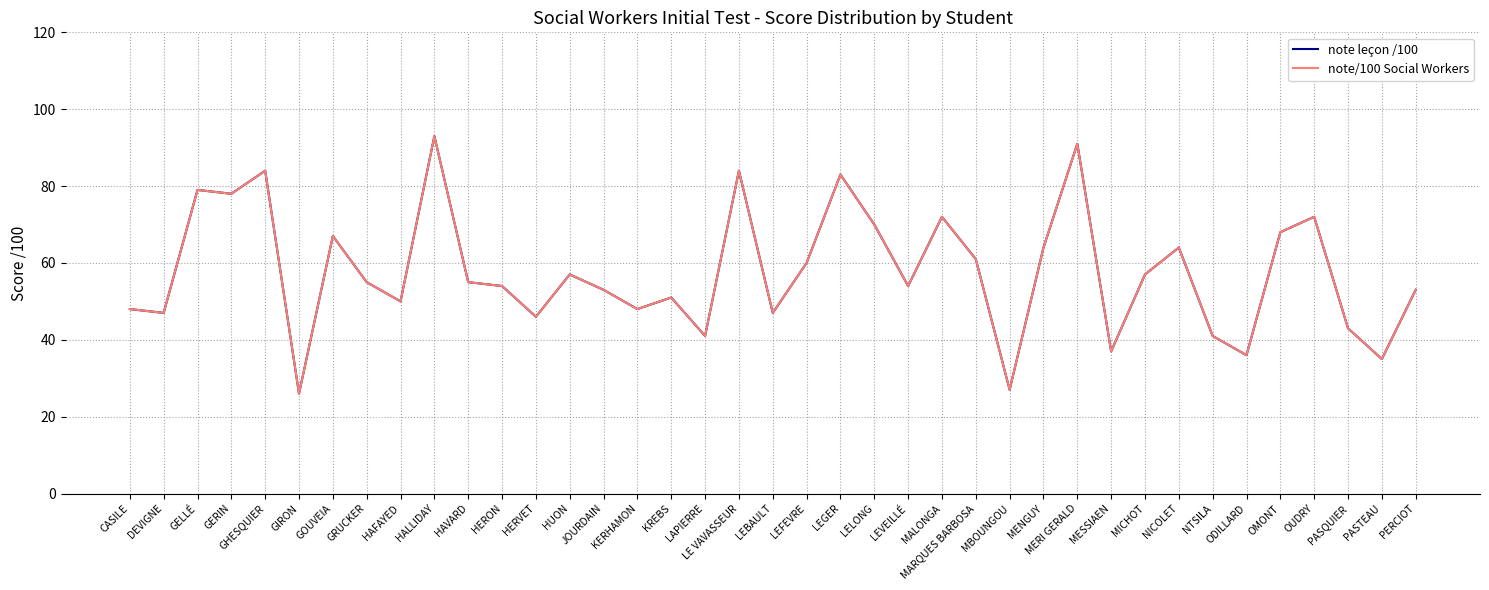

The note leçon /100 series shows 46 at HERVET. True or false?

True